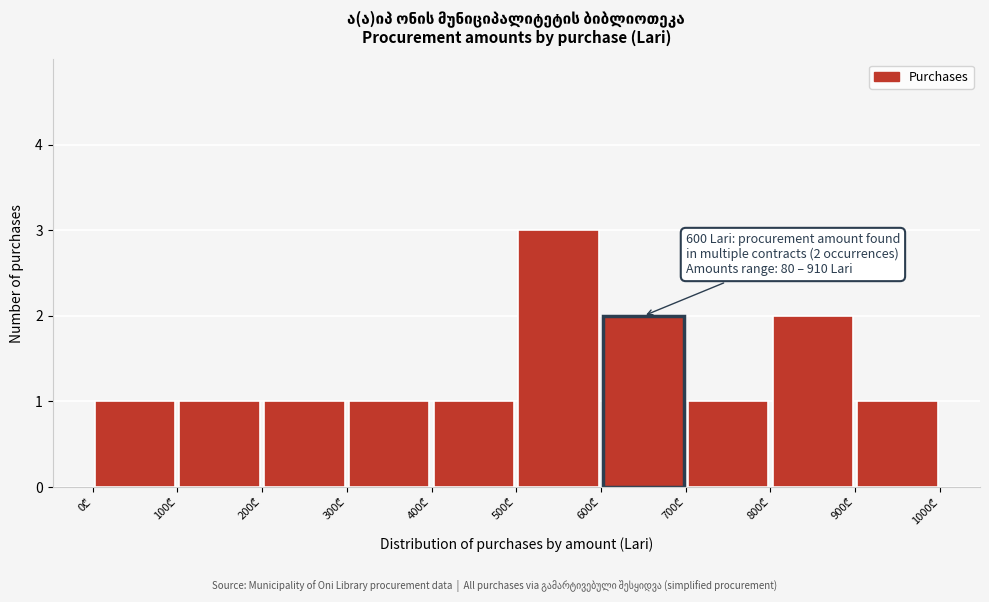

Over which range of the x-axis is the bar tallest?

500 to 600